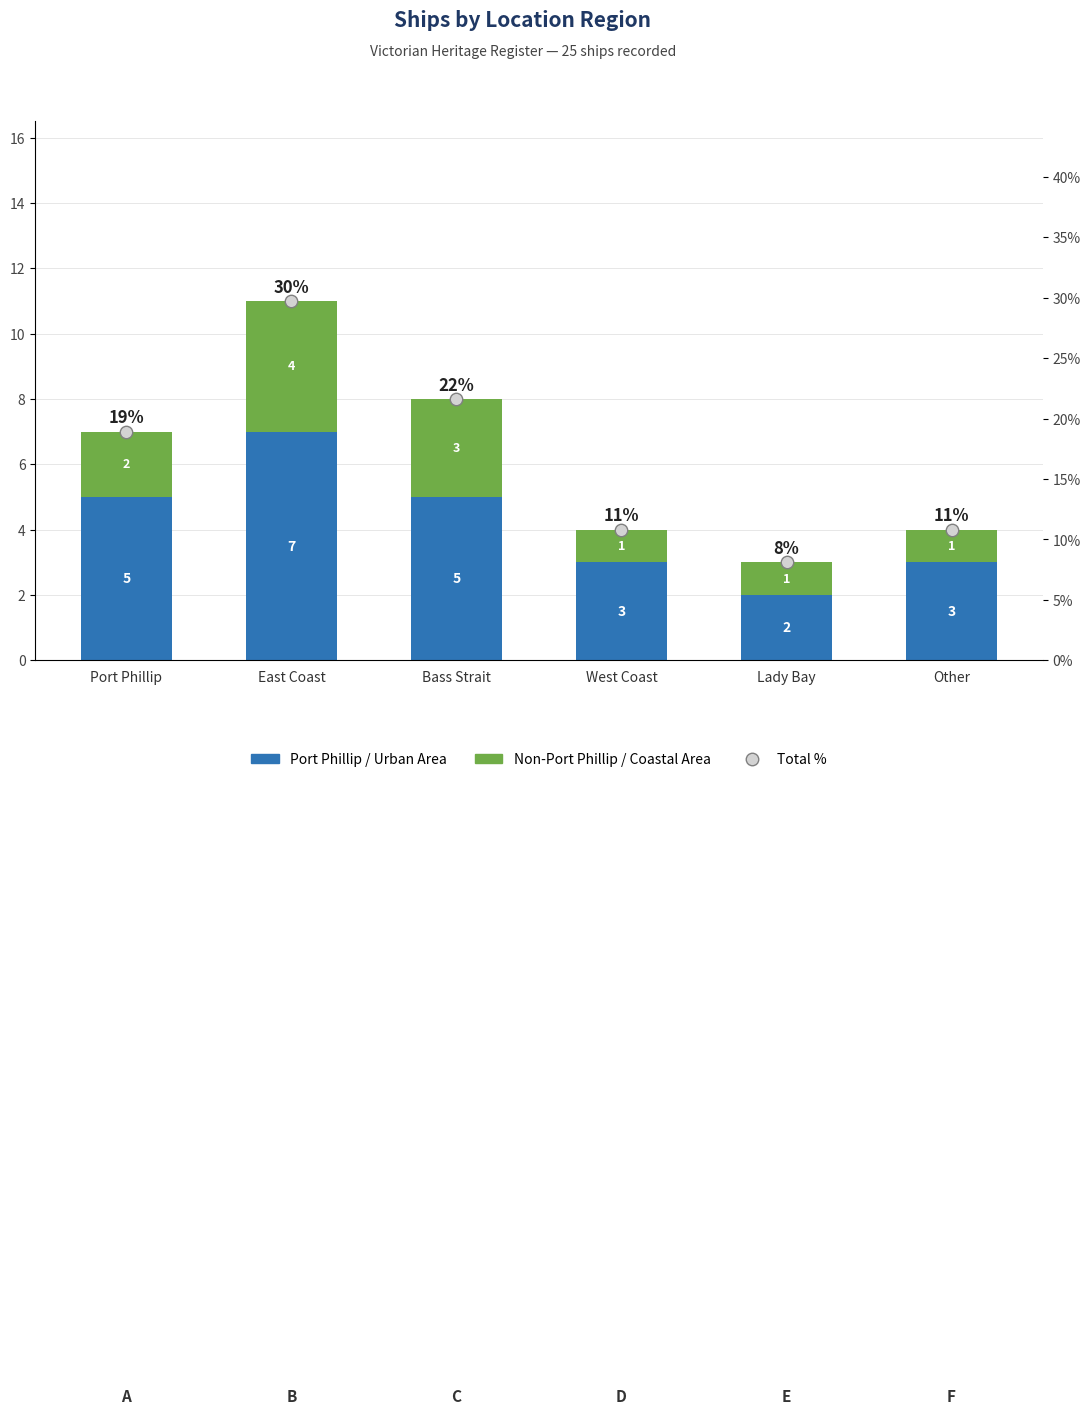

Which series contains the highest Y value?

Total %